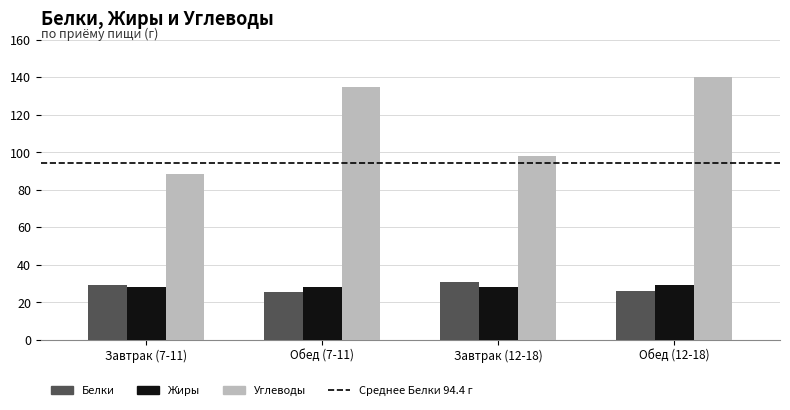

Is it true that Жиры equals 27.8 at Завтрак (7-11)?

True